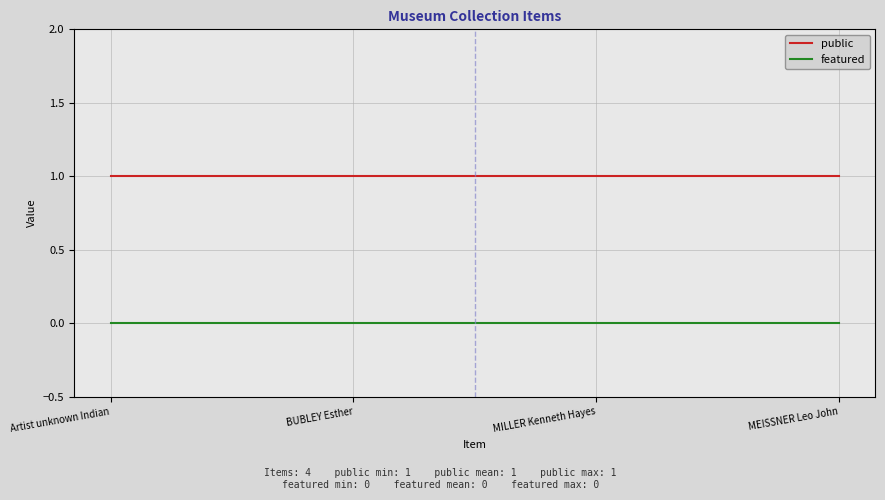

True or false: public and featured intersect in this chart.

False